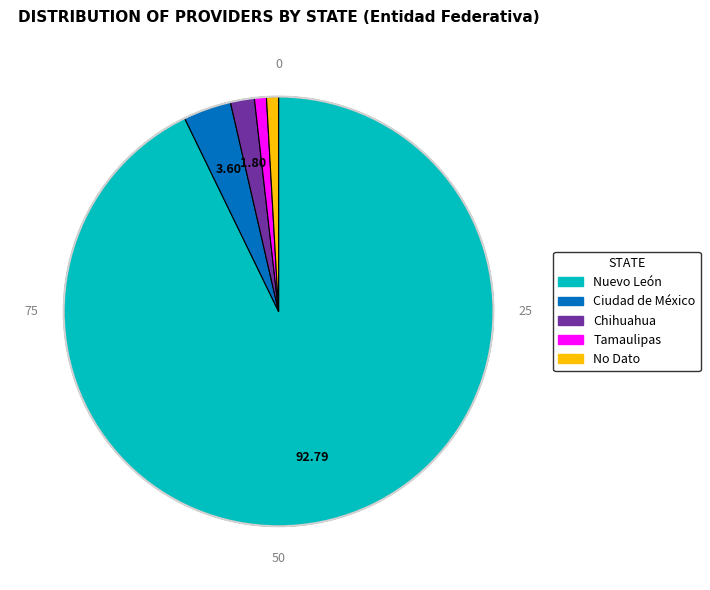

Which slice is the largest?

Nuevo León